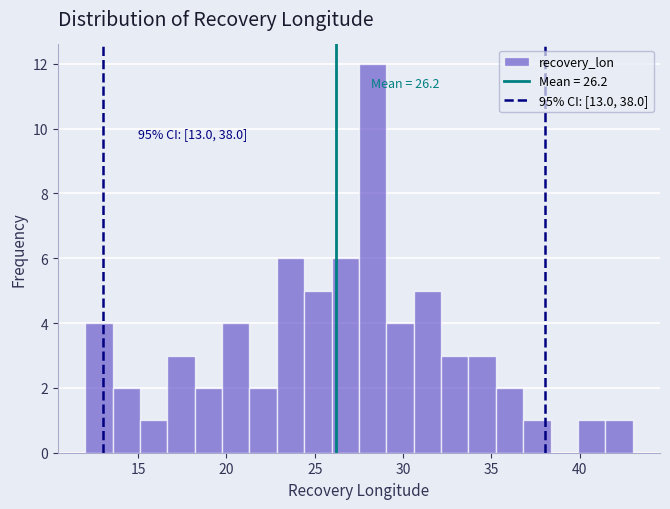

Read against the x-axis, roughly where is the centre of the tallest bar?

28.5